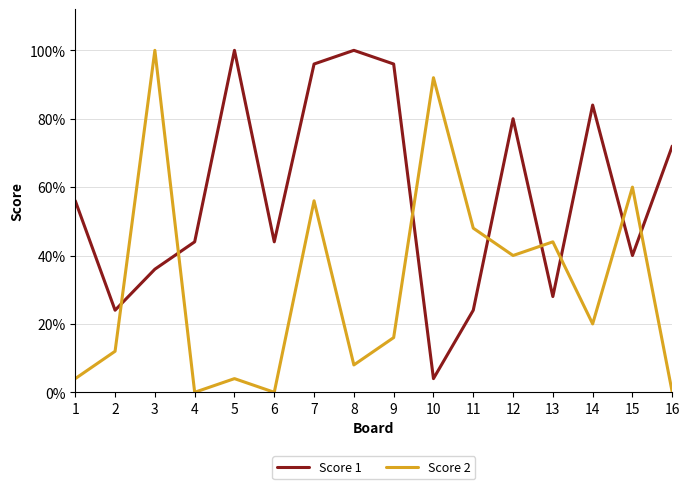

How many intersections are there between Score 1 and Score 2?

8